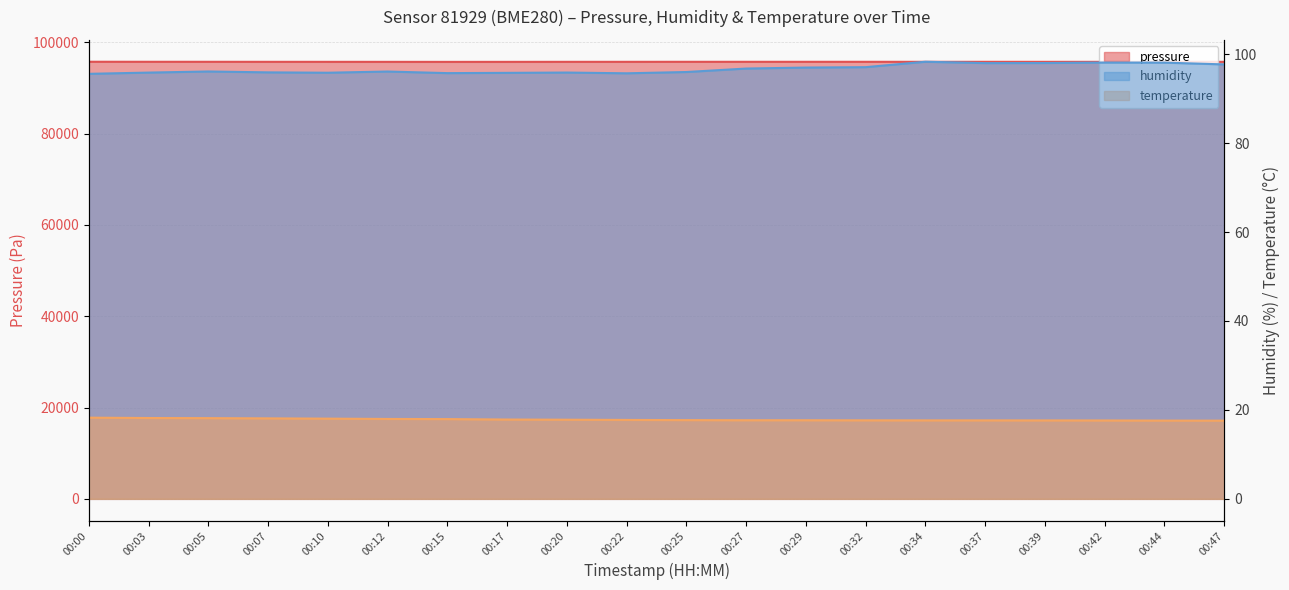

True or false: temperature and humidity intersect in this chart.

False